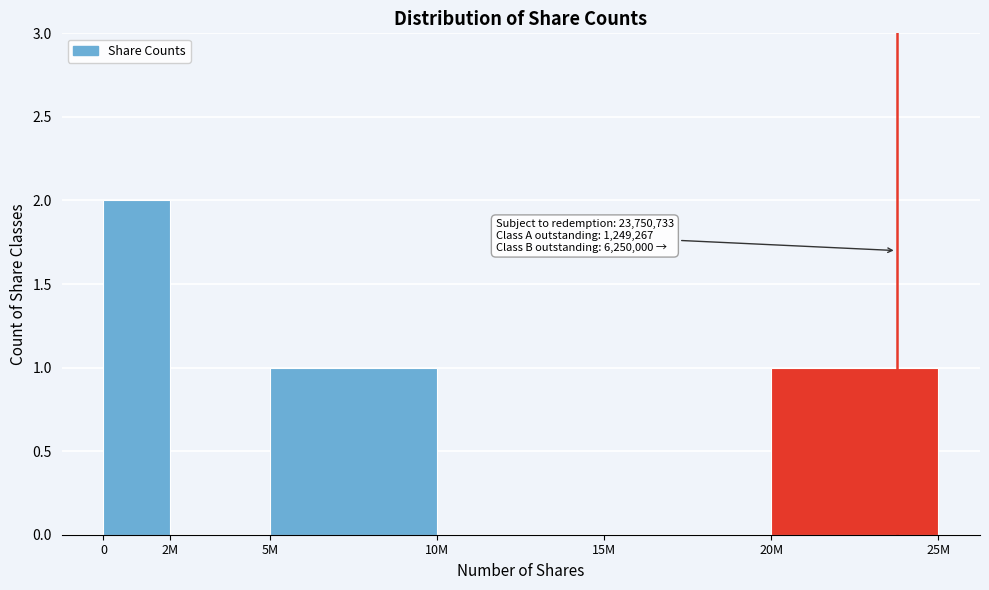

Reading left to right, extract all data points from this chart.

0=2	2M=0	5M=1	10M=0	15M=0	20M=1